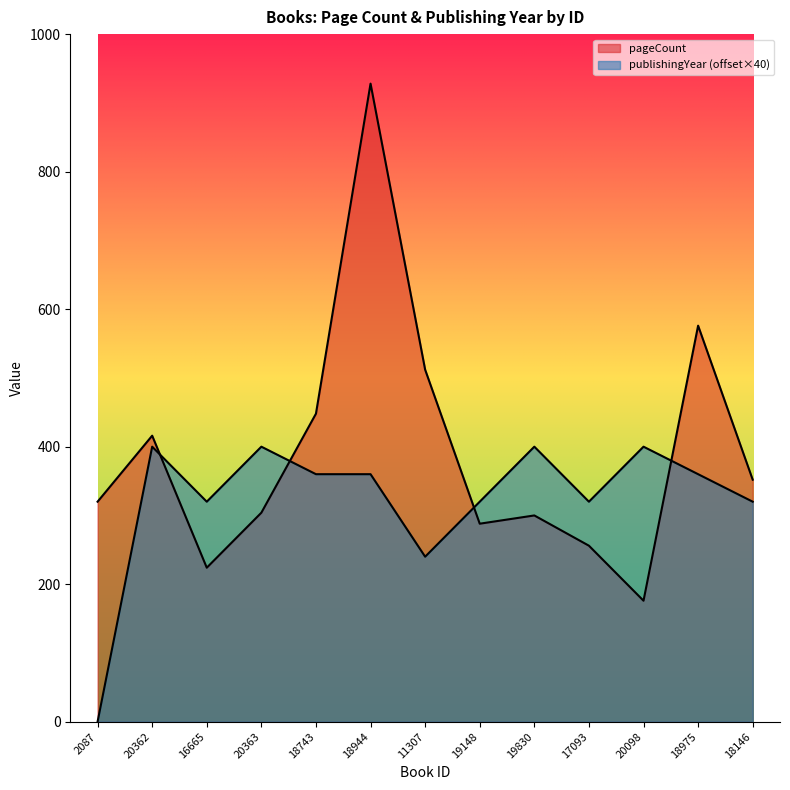

Which category has the highest value in the pageCount series?

18944